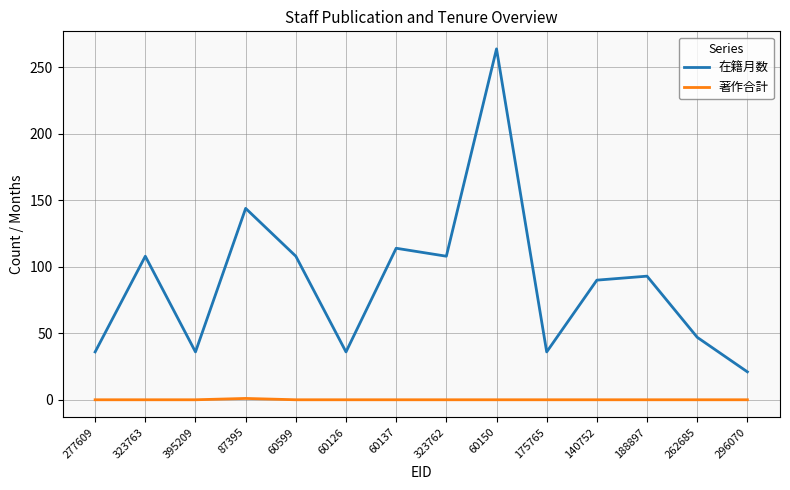

At which category does 在籍月数 reach its first local peak?

323763